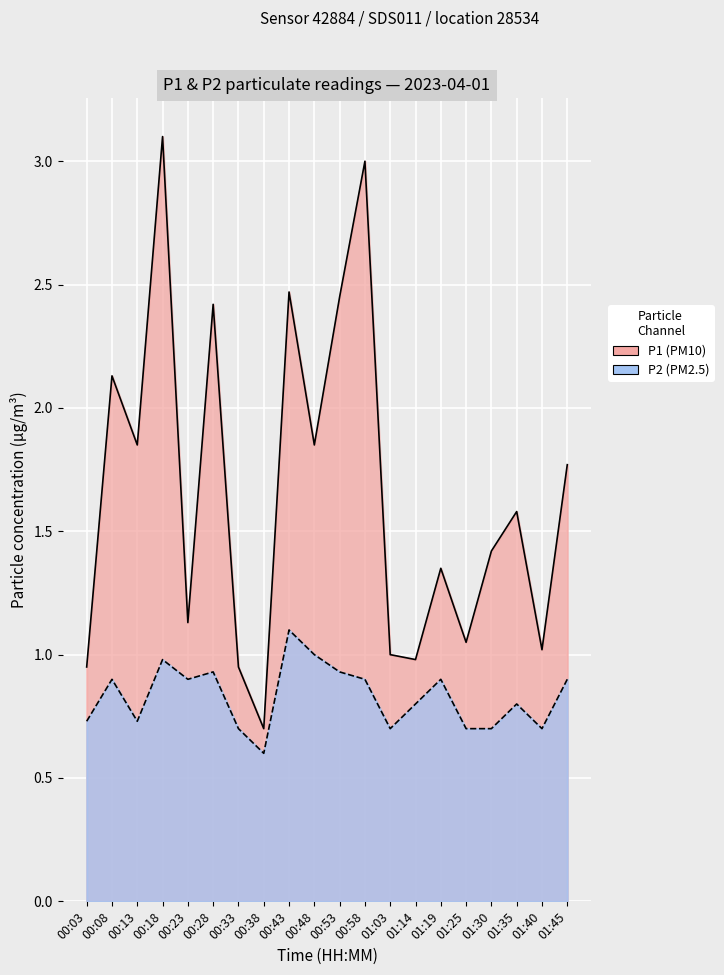

List the series in order of their overall mean, highest first.

P1, P2